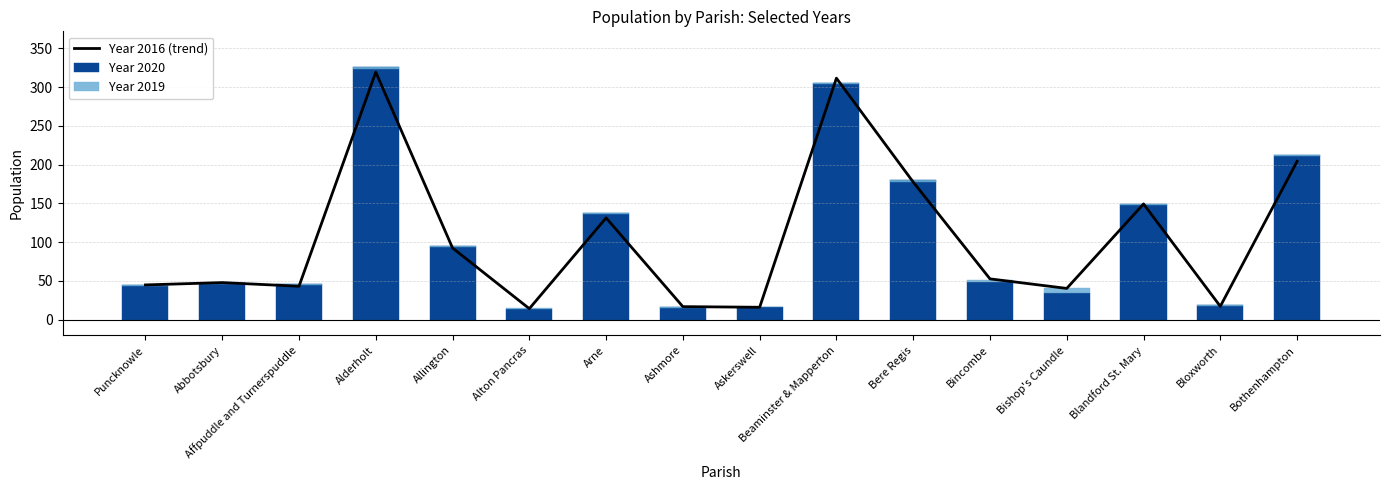

At which label does Year 2020 first exceed 48?

Alderholt